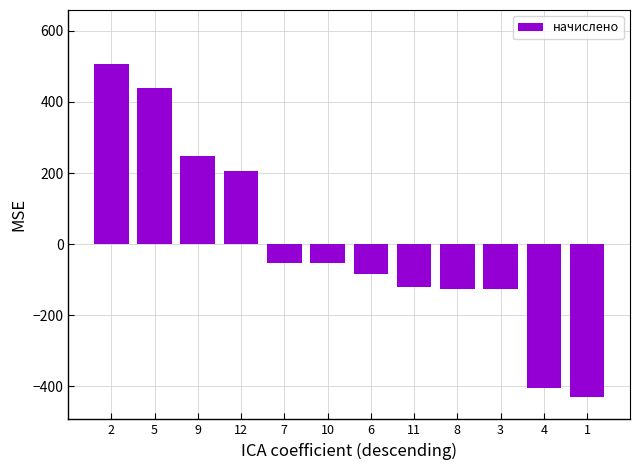

What position from the left is 3?

10